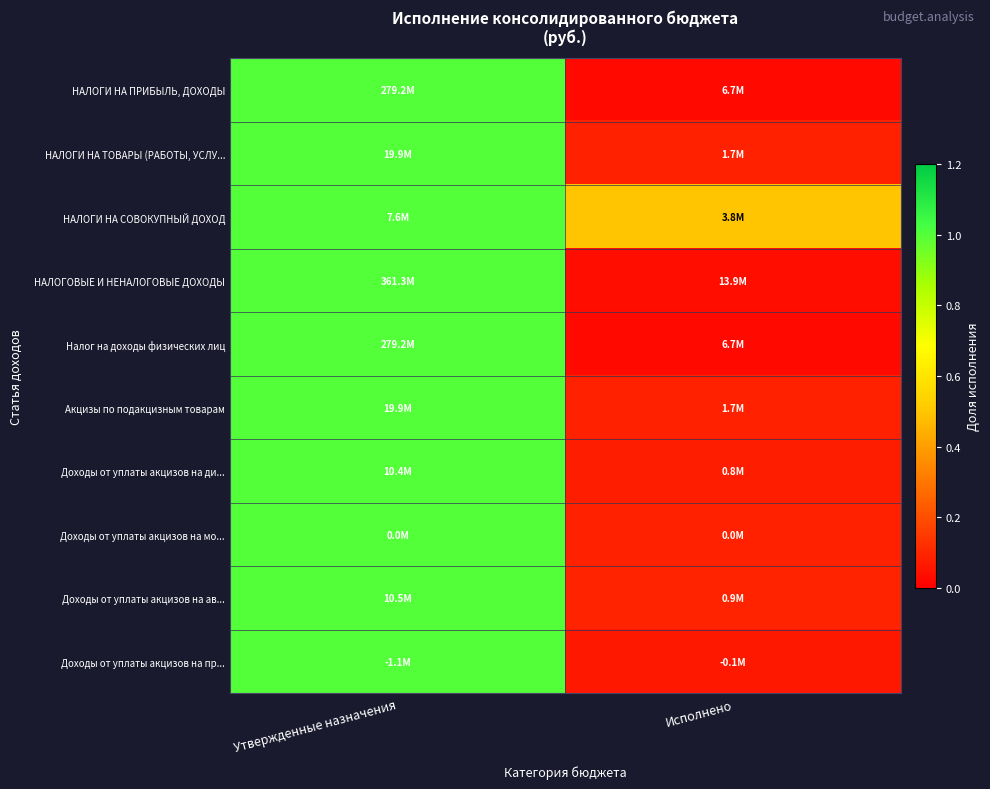

Rank the series at Исполнено from highest to lowest value.

НАЛОГИ НА СОВОКУПНЫЙ ДОХОД, Доходы от уплаты акцизов на ав..., Доходы от уплаты акцизов на мо..., НАЛОГИ НА ТОВАРЫ (РАБОТЫ, УСЛУ..., Акцизы по подакцизным товарам, Доходы от уплаты акцизов на ди..., Доходы от уплаты акцизов на пр..., НАЛОГОВЫЕ И НЕНАЛОГОВЫЕ ДОХОДЫ, НАЛОГИ НА ПРИБЫЛЬ, ДОХОДЫ, Налог на доходы физических лиц